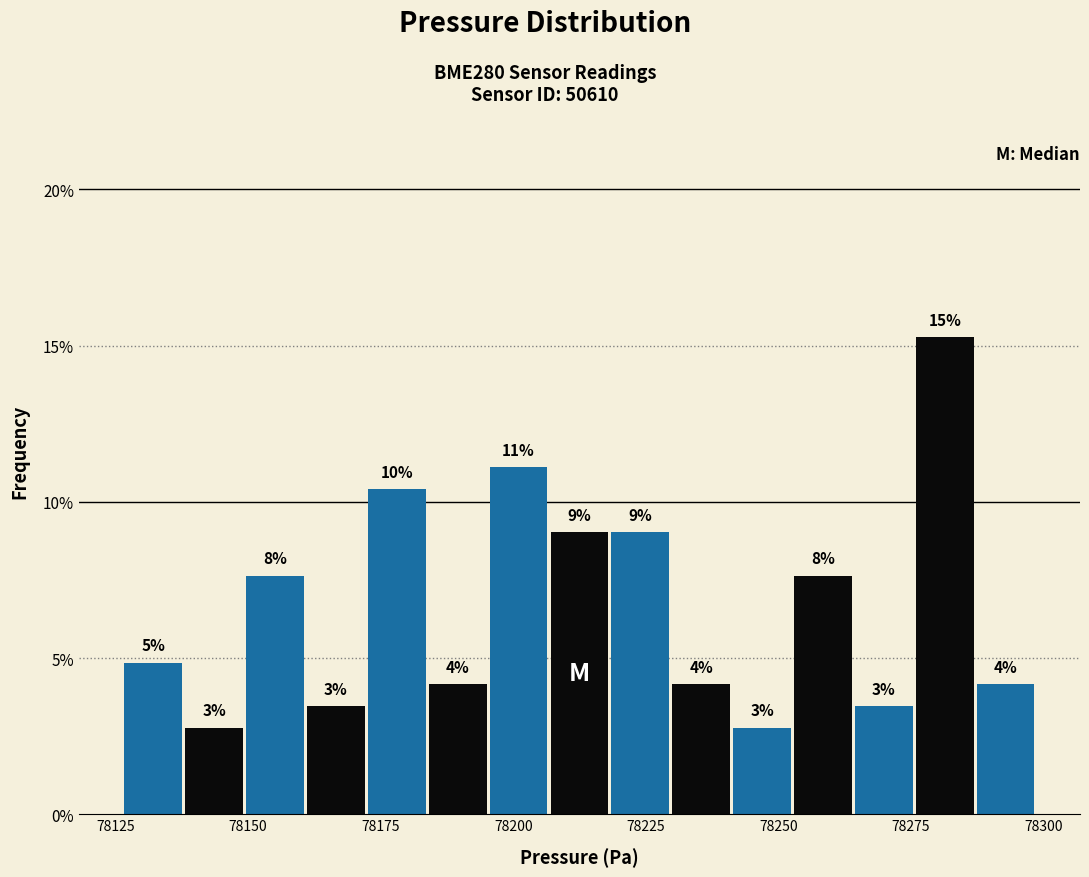

Read against the x-axis, roughly where is the centre of the tallest bar?

78280